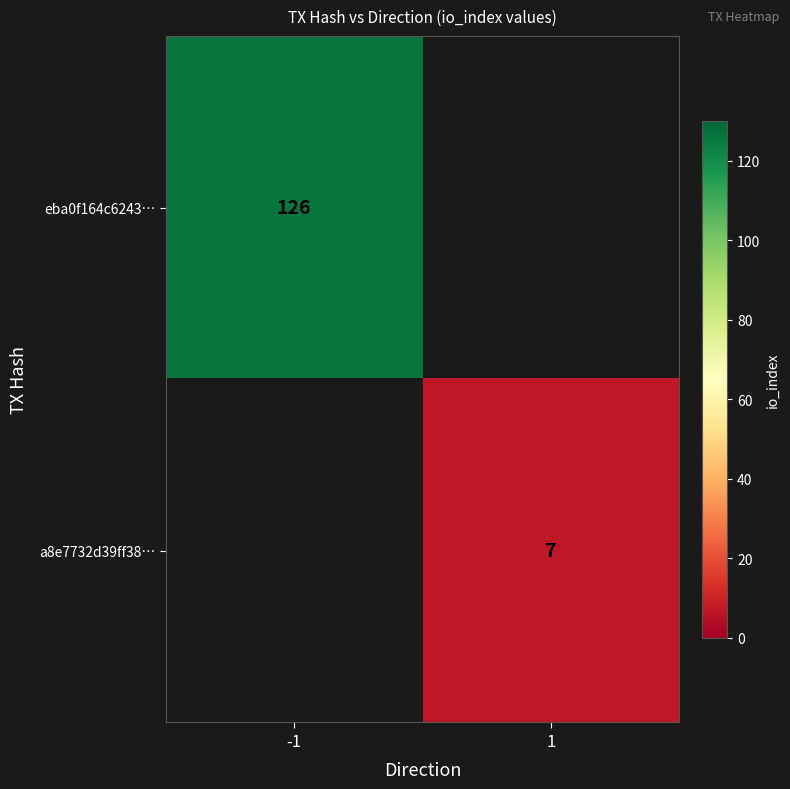

The eba0f164c6243… series shows 126 at -1. True or false?

True